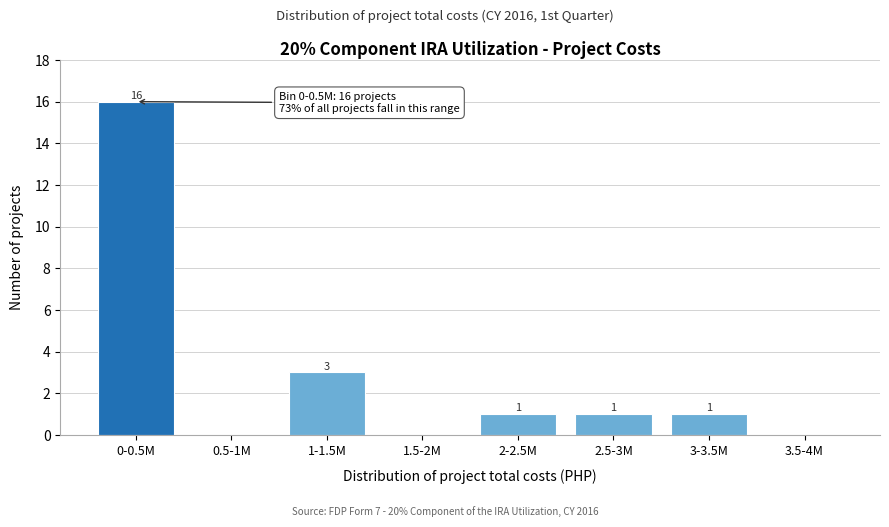

Reading left to right, extract all data points from this chart.

0-0.5M=16	0.5-1M=0	1-1.5M=3	1.5-2M=0	2-2.5M=1	2.5-3M=1	3-3.5M=1	3.5-4M=0